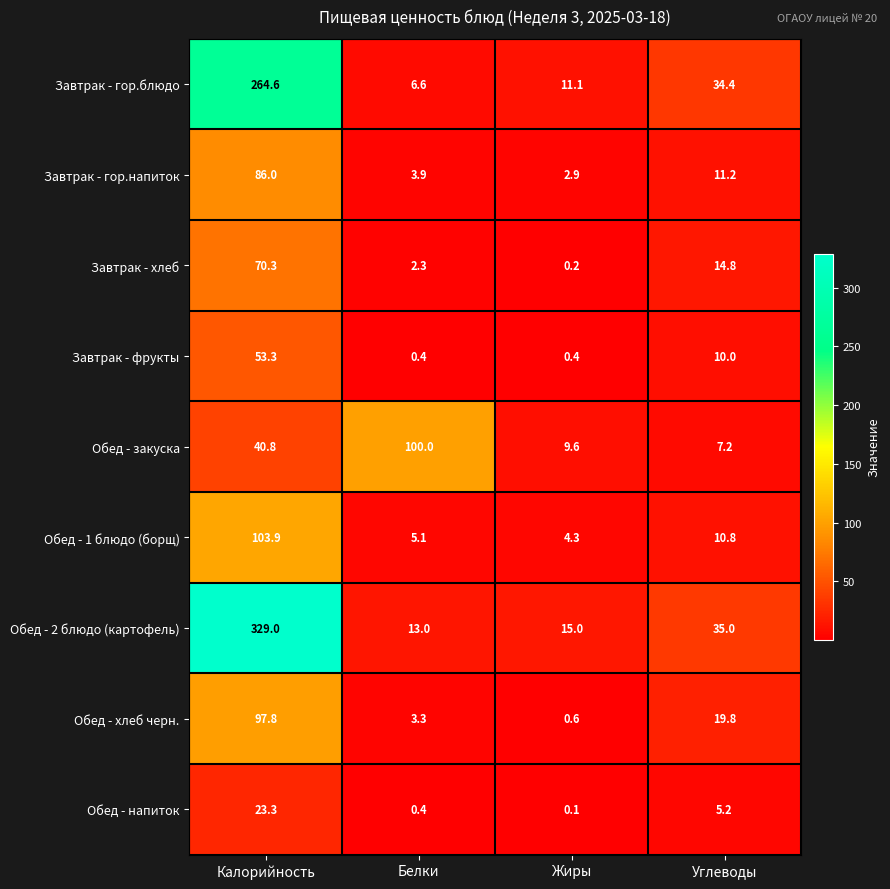

What is the maximum value shown in the chart?

329.0